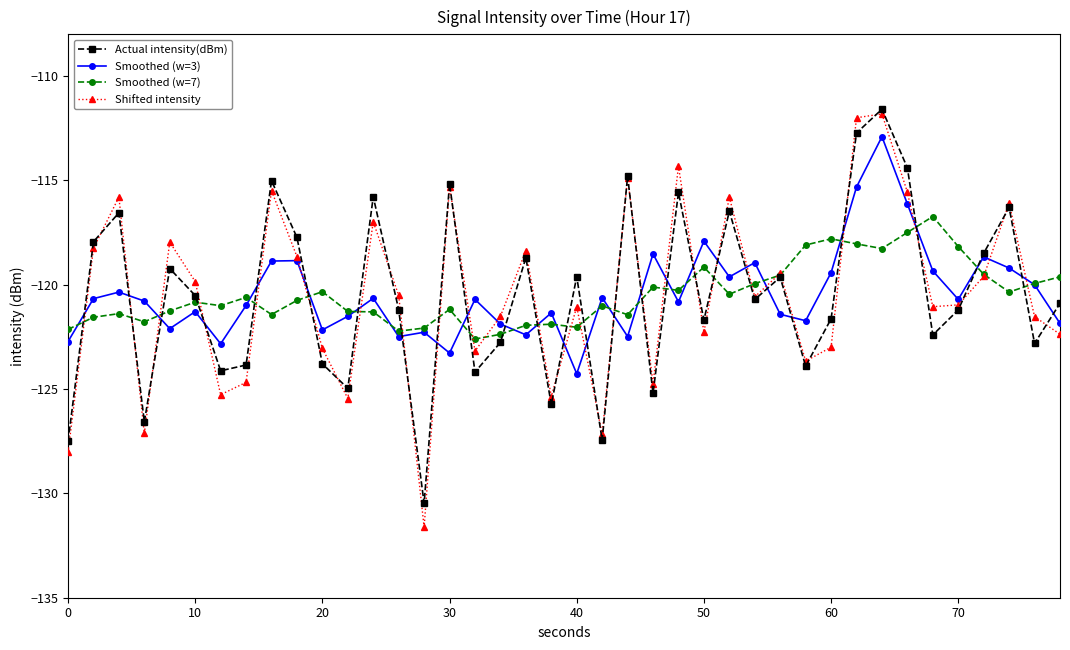

Which series ends up on top after the final intersection of Actual intensity(dBm) and Shifted intensity?

Actual intensity(dBm)